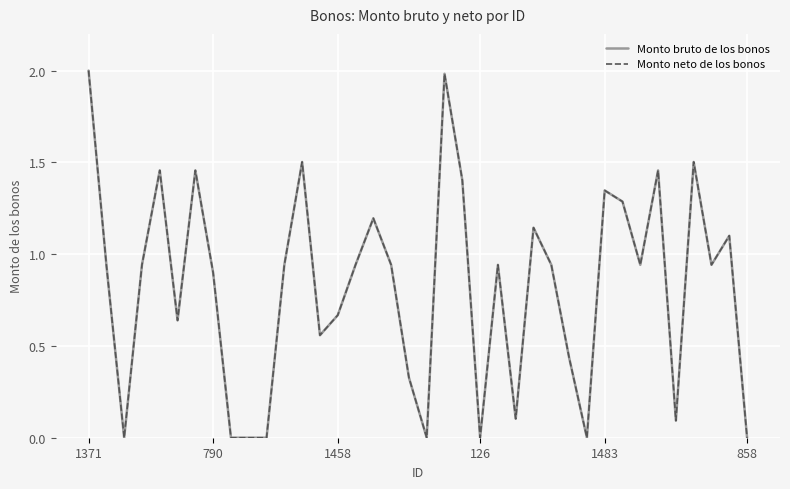

Is this an area chart (filled region under the line)?

No